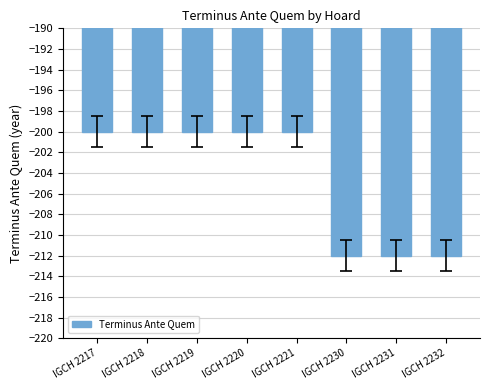

Is it true that the value at IGCH 2218 is -303?

False